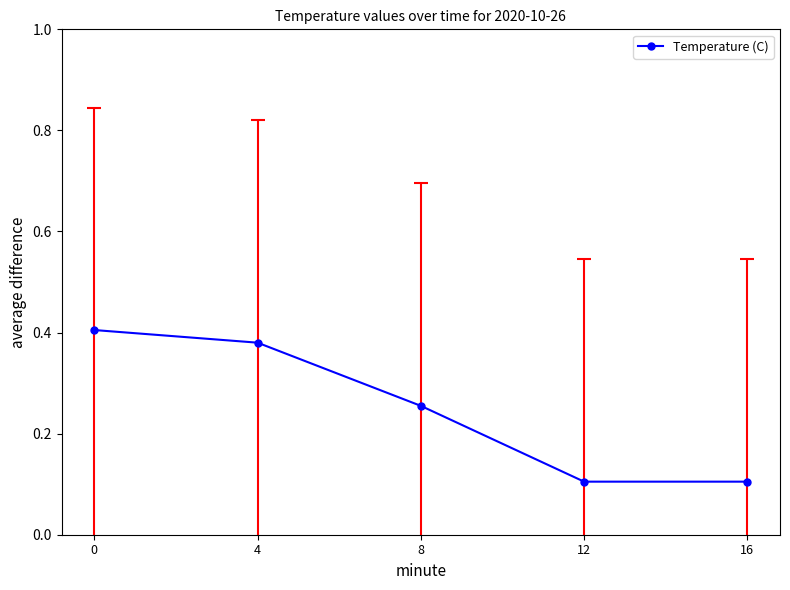

The value at 4 is 0.6. True or false?

False